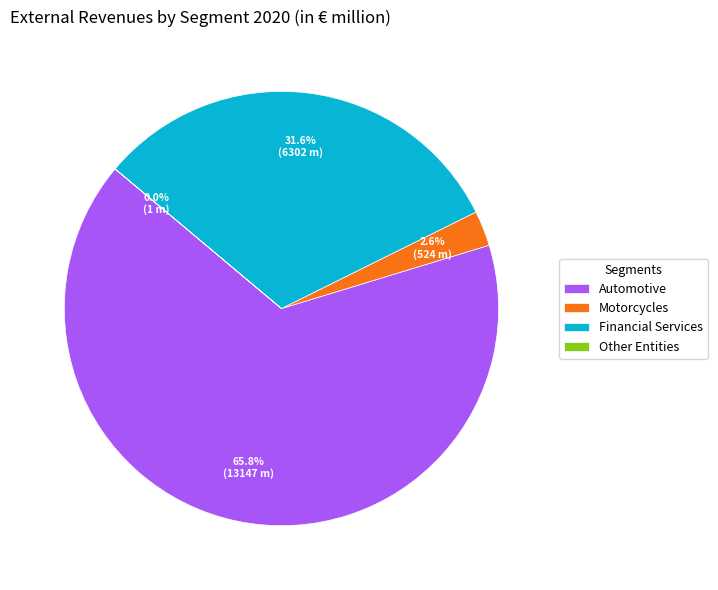

Which slice is the largest?

Automotive